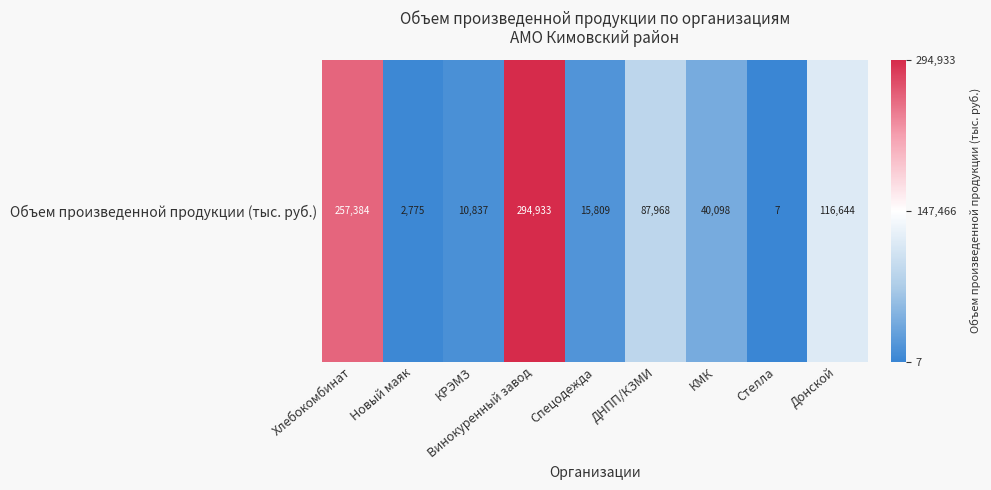

What is the sum of the values at ДНПП/КЗМИ and Новый маяк?

90743